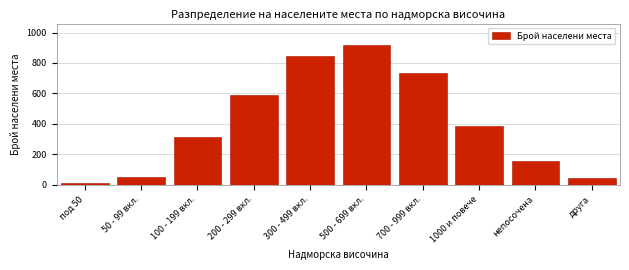

Reading left to right, extract all data points from this chart.

под 50=12	50 - 99 вкл.=48	100 - 199 вкл.=312	200 - 299 вкл.=587	300 - 499 вкл.=843	500 - 699 вкл.=921	700 - 999 вкл.=734	1000 и повече=389	непосочена=156	друга=43